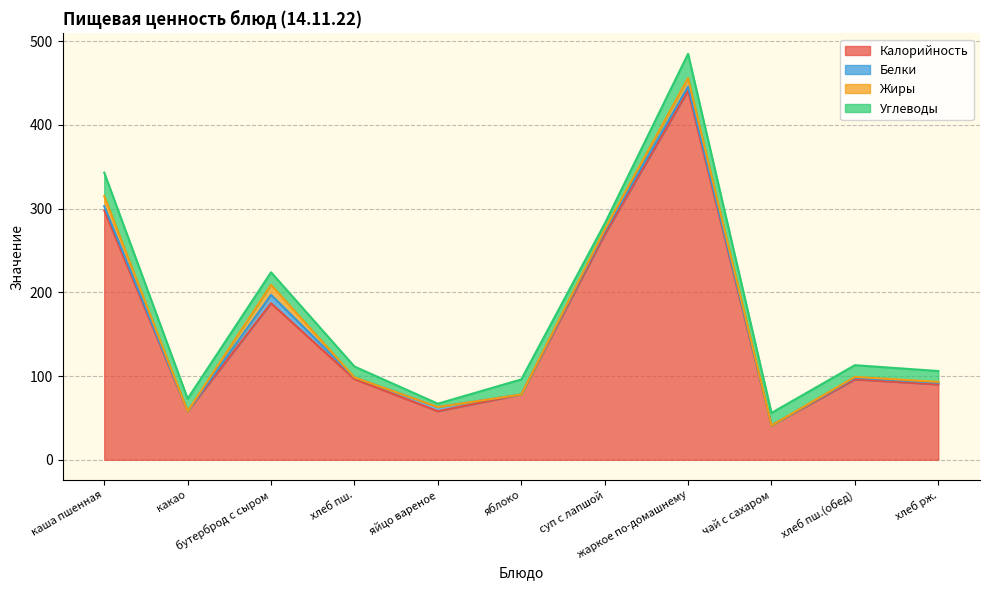

What is the greatest value displayed?

441.0